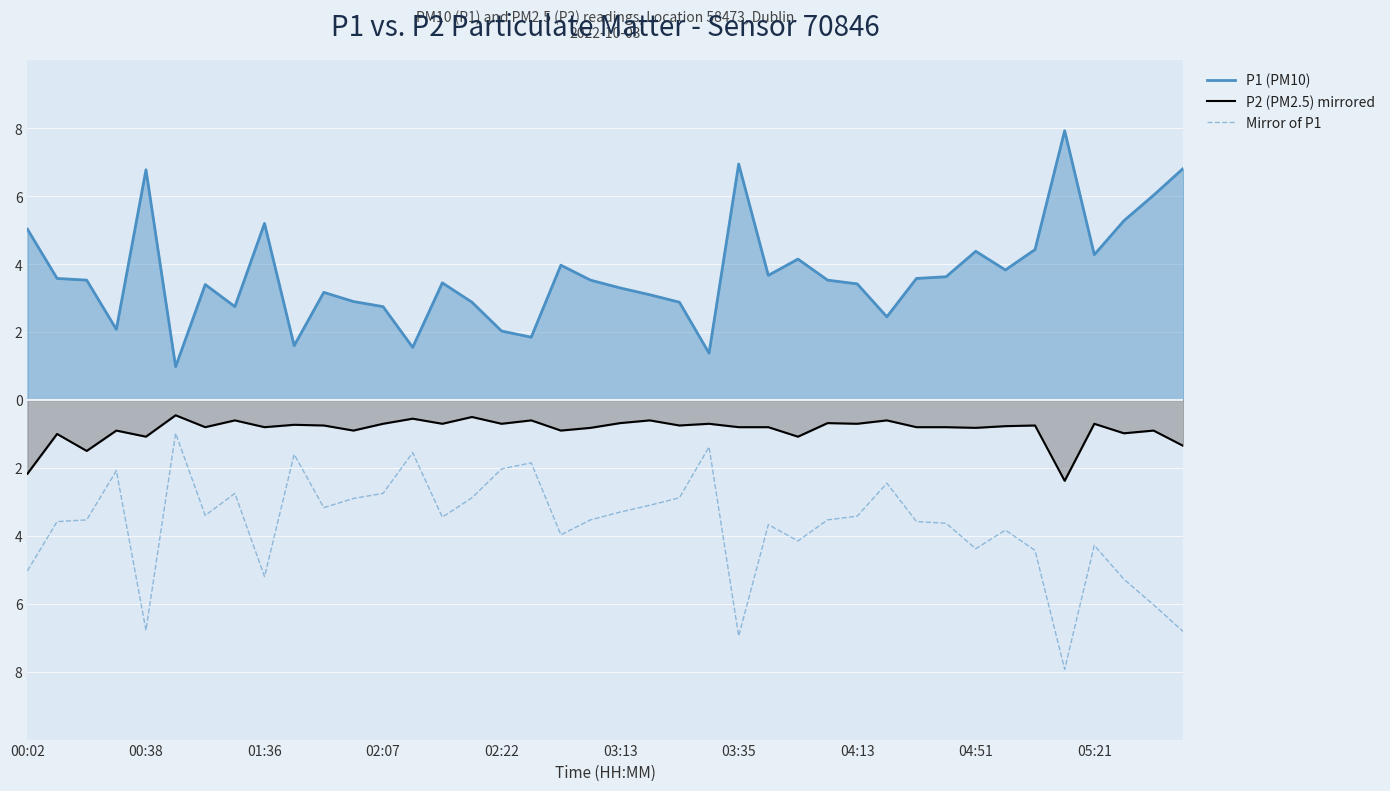

Which series has the largest total across all categories?

P1 (PM10)